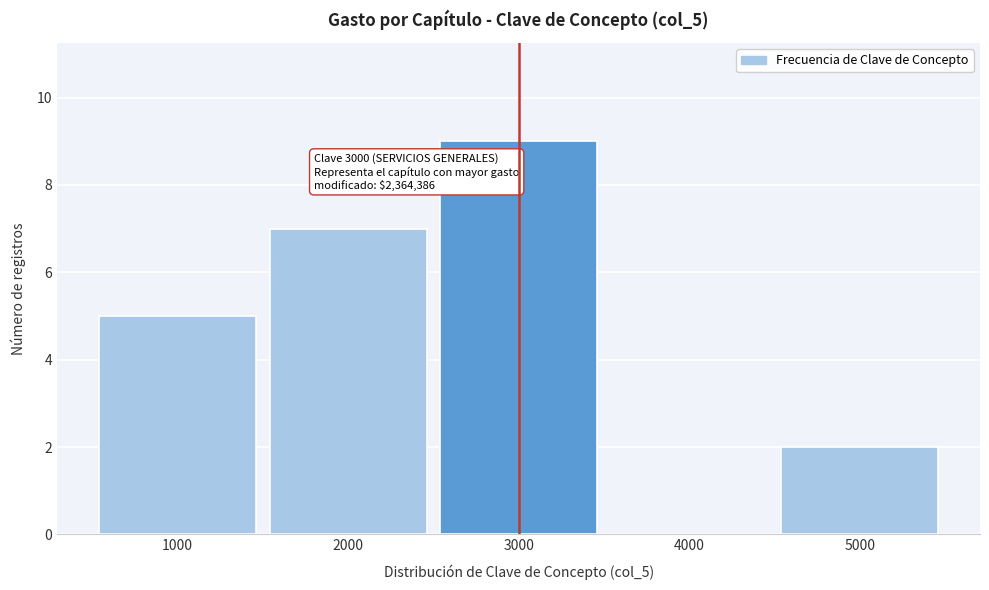

Over which range of the x-axis is the bar tallest?

2500 to 3500